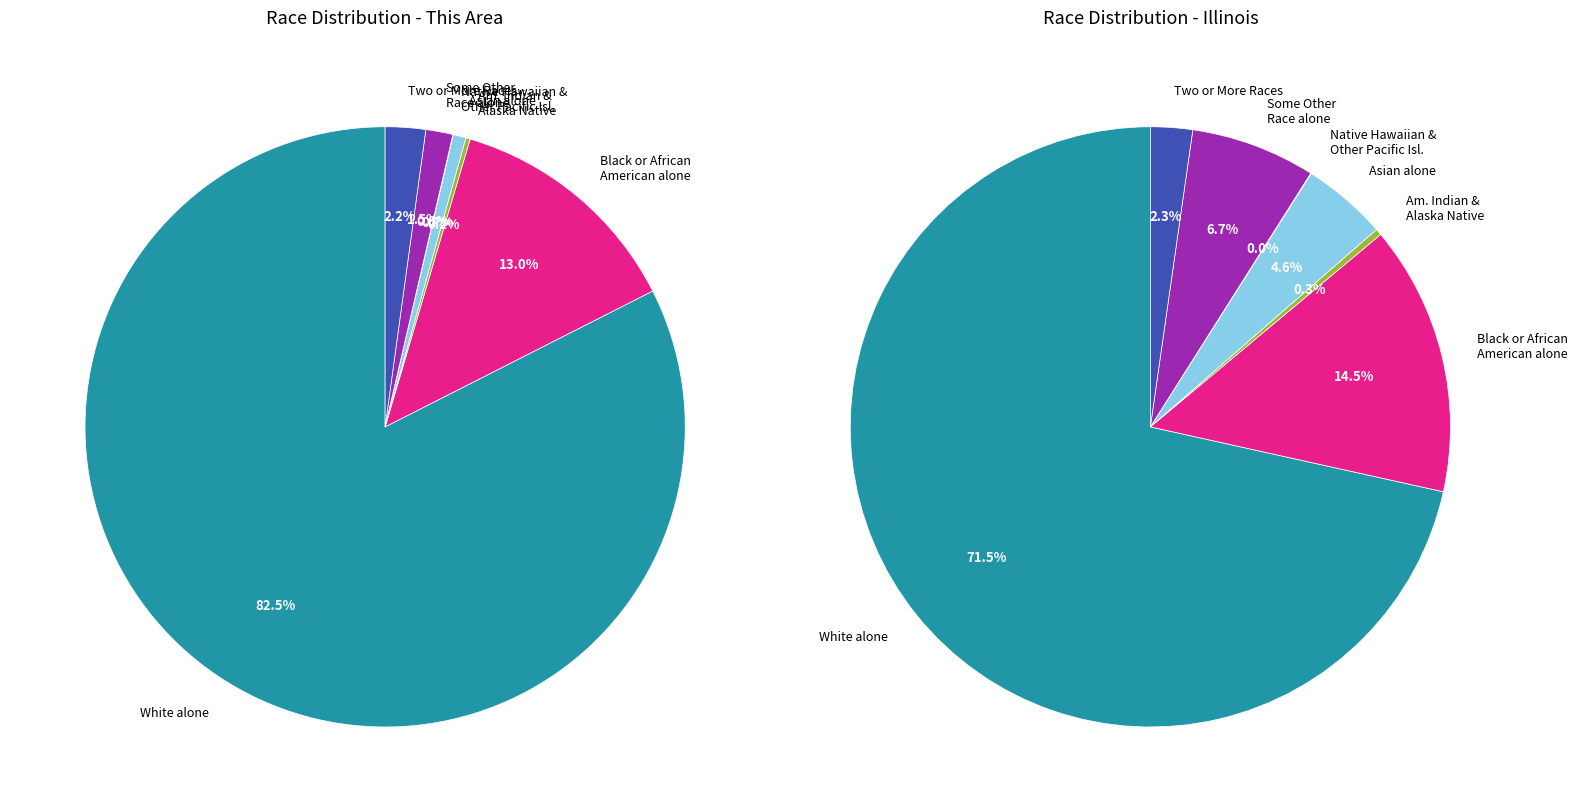

Which category has the biggest portion of the pie?

White alone